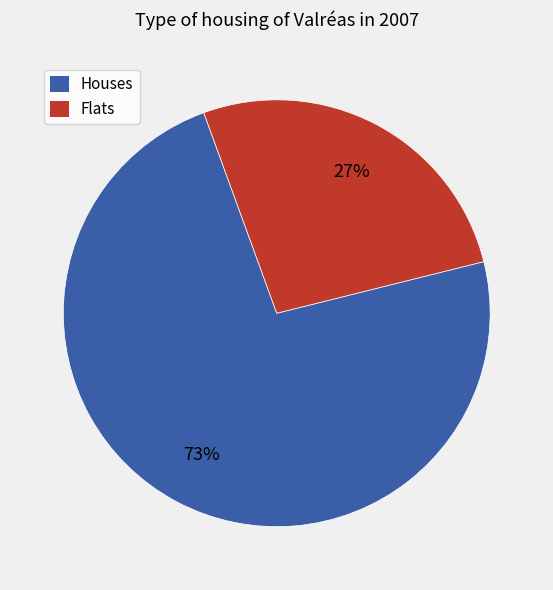

To the nearest percent, what is the average slice percentage?

50%